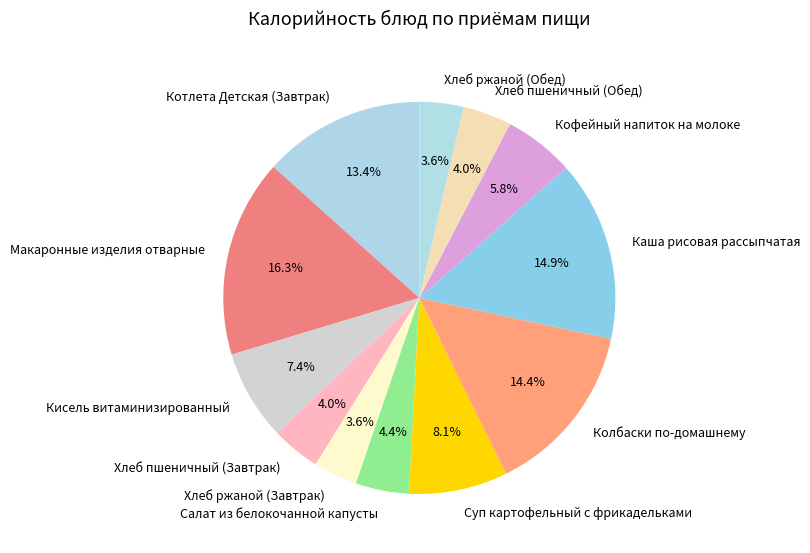

Is it true that Хлеб пшеничный (Обед) is 4% of the pie?

True